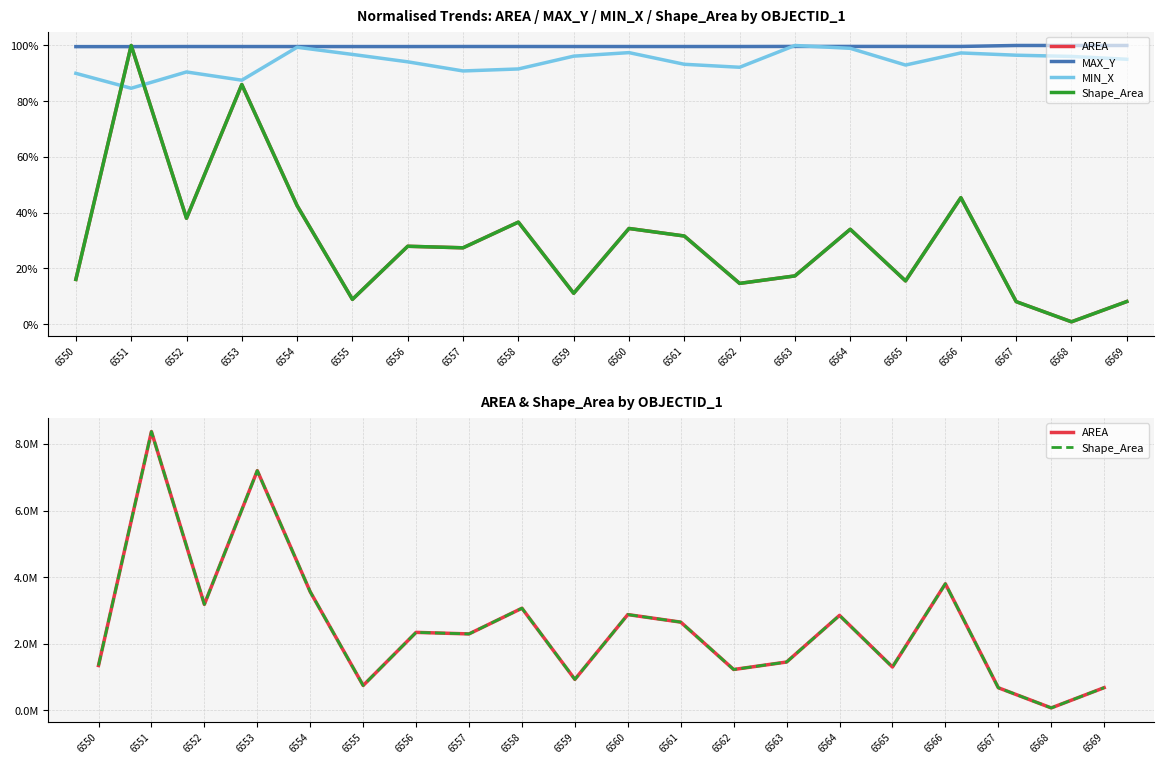

At 6558, list the series in order from largest to smallest.

Shape_Area, AREA, MAX_Y, MIN_X